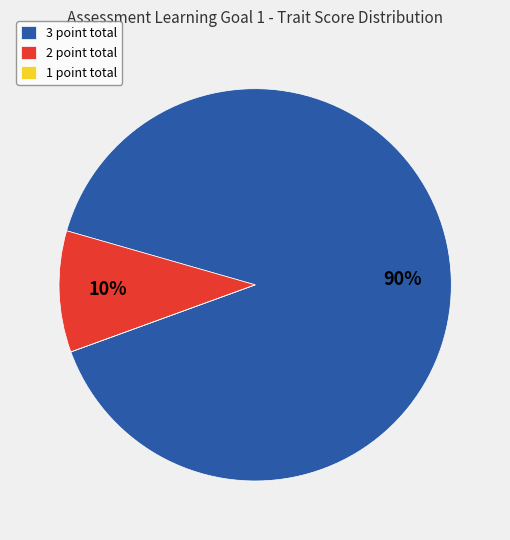

Is it true that 3 point total is 90% of the pie?

True